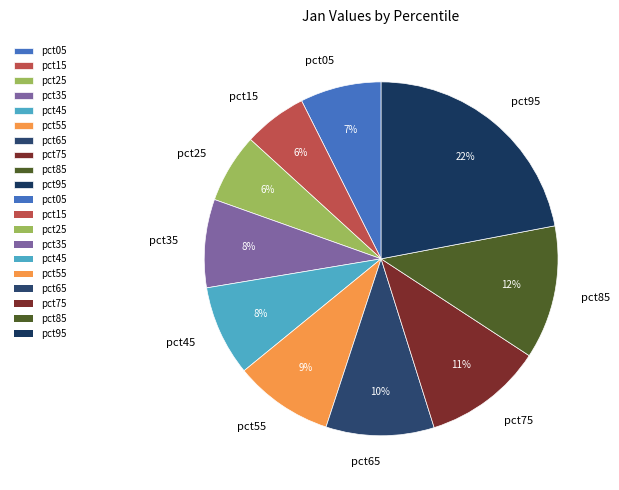

Do pct65 and pct75 together represent more than half of the pie?

No